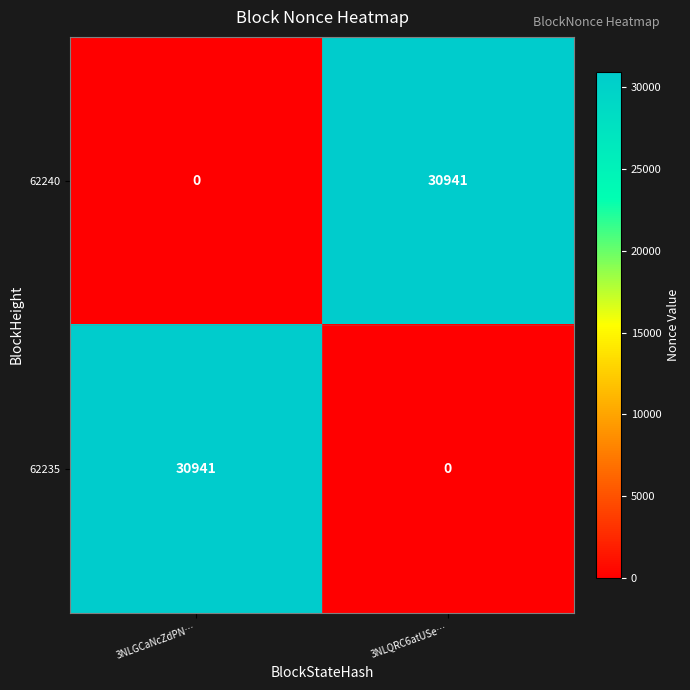

Reading right to left, transcribe all the data shown in this chart.

62240: 3NLQRC6atUSe…=30941	3NLGCaNcZdPN…=0
62235: 3NLQRC6atUSe…=0	3NLGCaNcZdPN…=30941